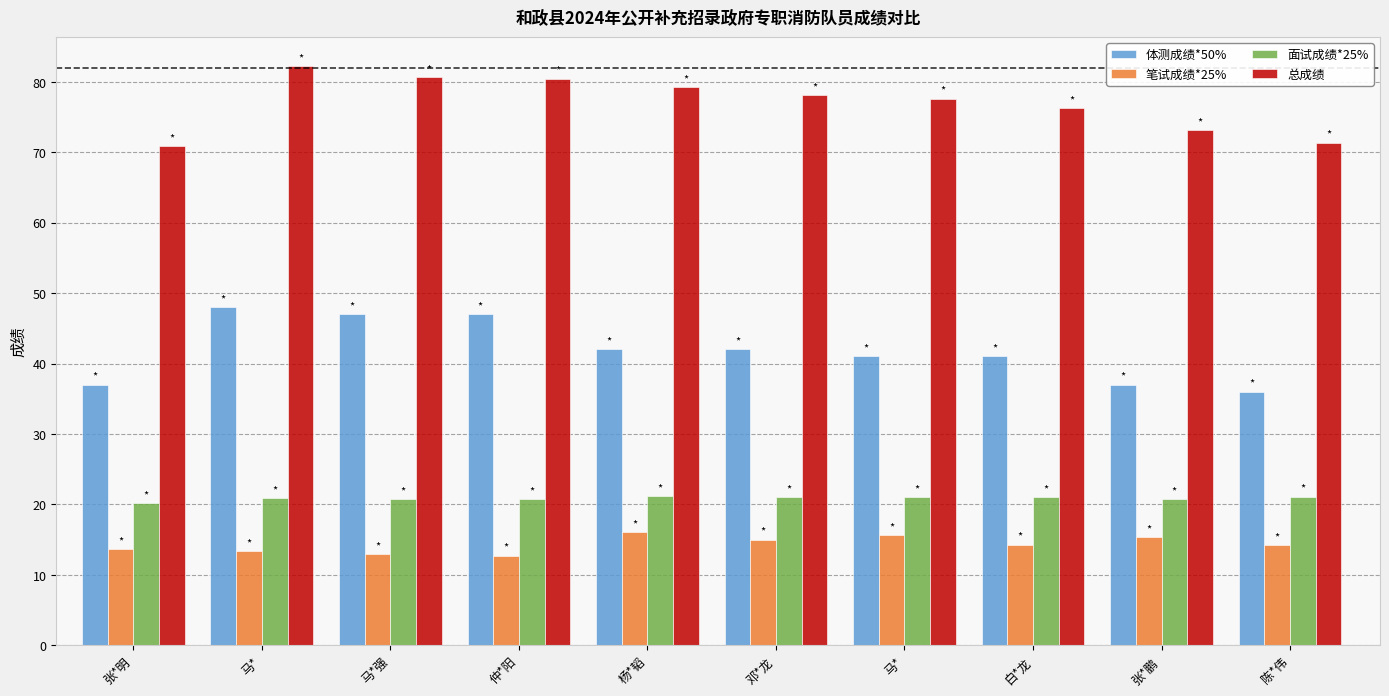

What is the difference between the second highest and minimum values in the 笔试成绩*25% series?

2.9